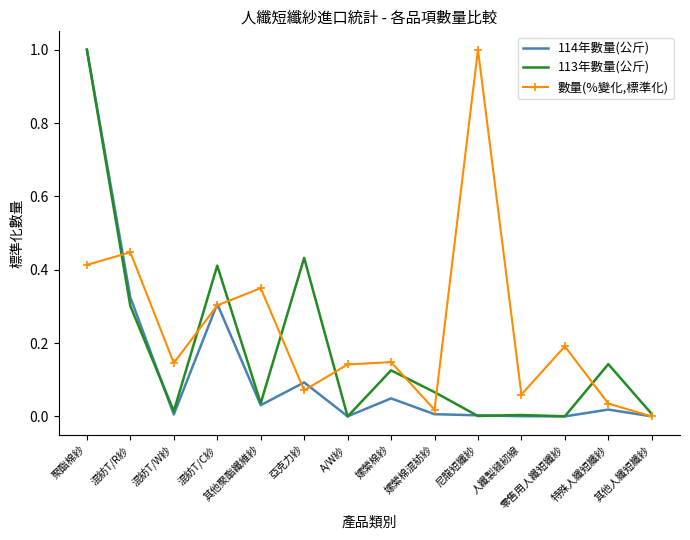

Which series has the largest total across all categories?

數量(%變化,標準化)